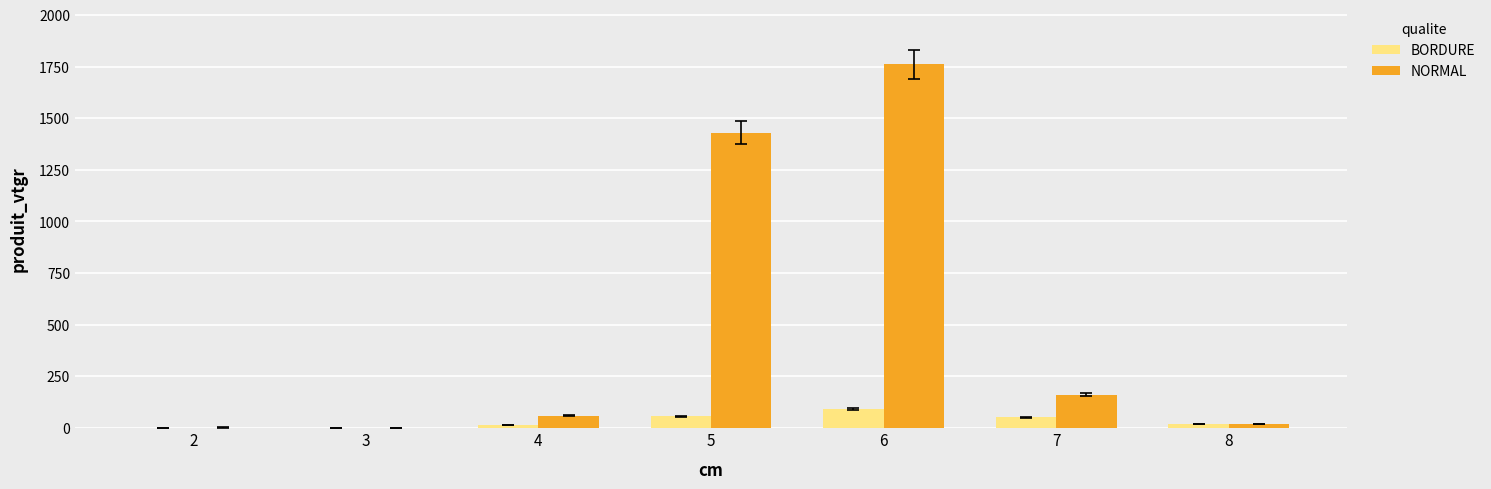

What is the sum of all NORMAL values?

3435.6